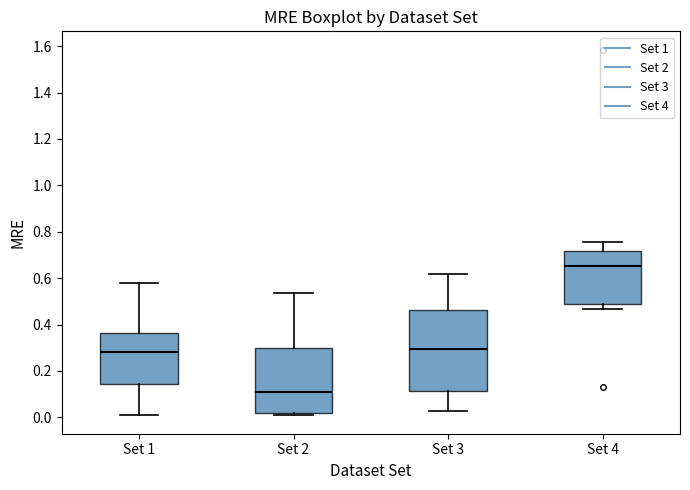

Which box's median line is the highest?

Set 4